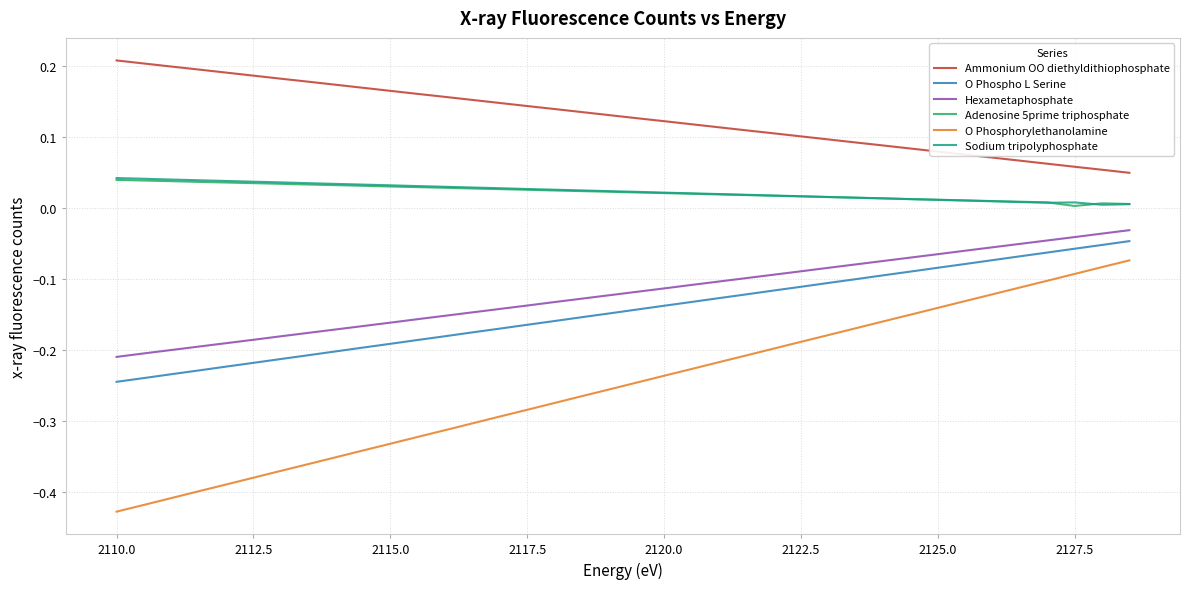

Which series has the largest range (max minus min)?

O Phosphorylethanolamine